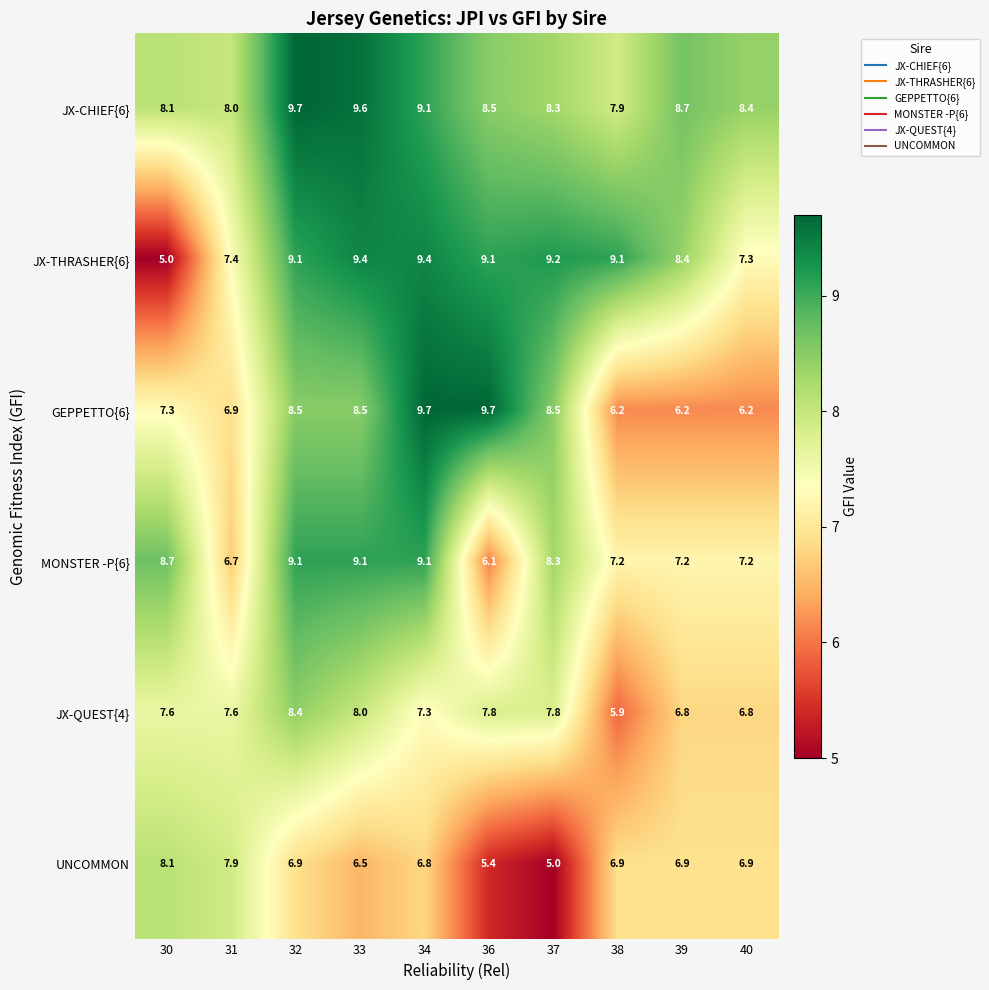

Which series has the largest total across all categories?

JX-CHIEF{6}